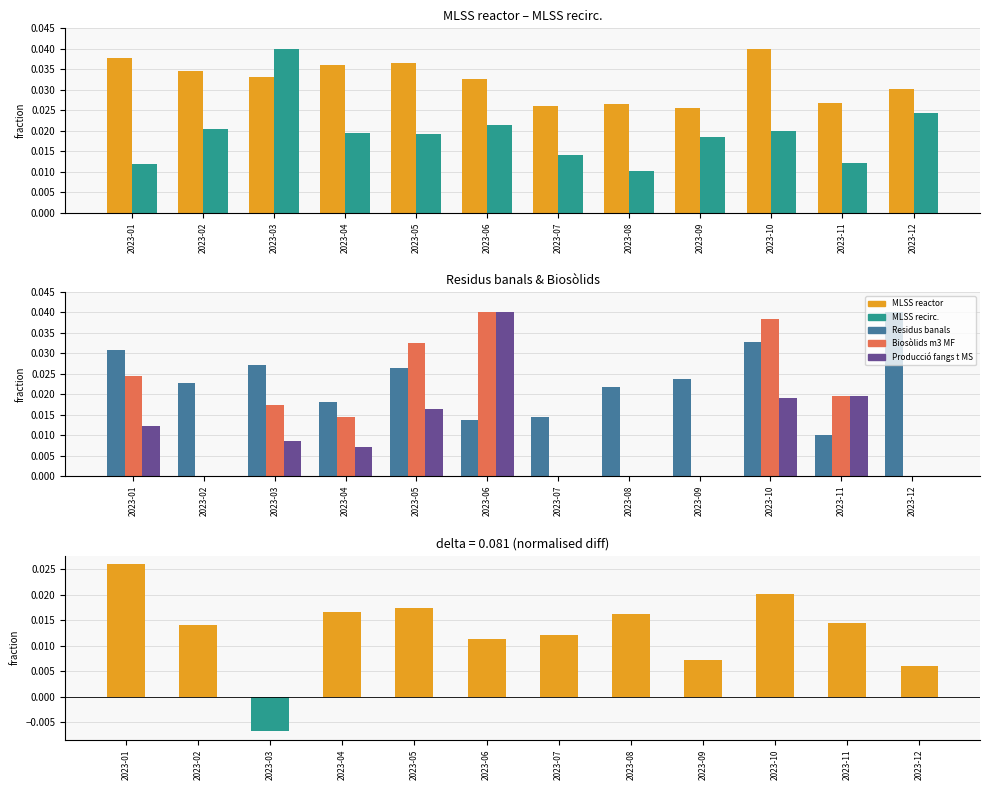

Between 2023-02 and 2023-08, which is larger?

2023-02